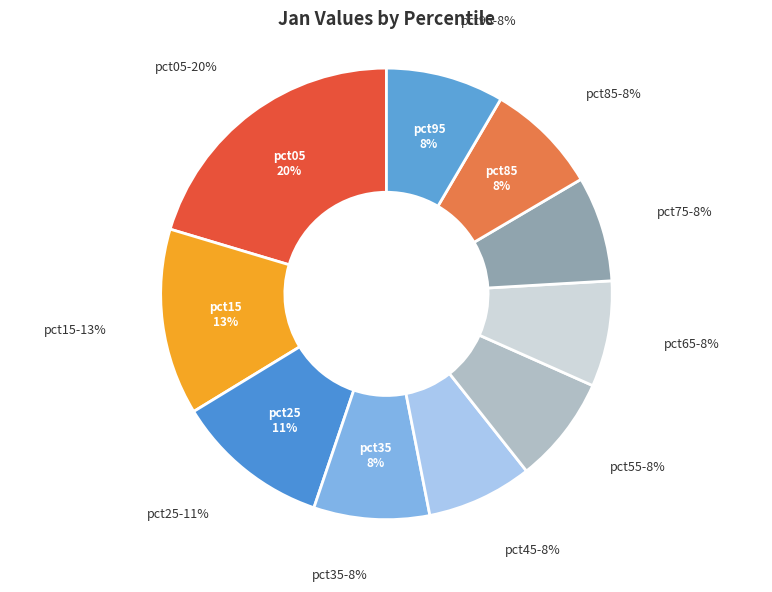

How much of the chart is everything except pct65?

92.4%